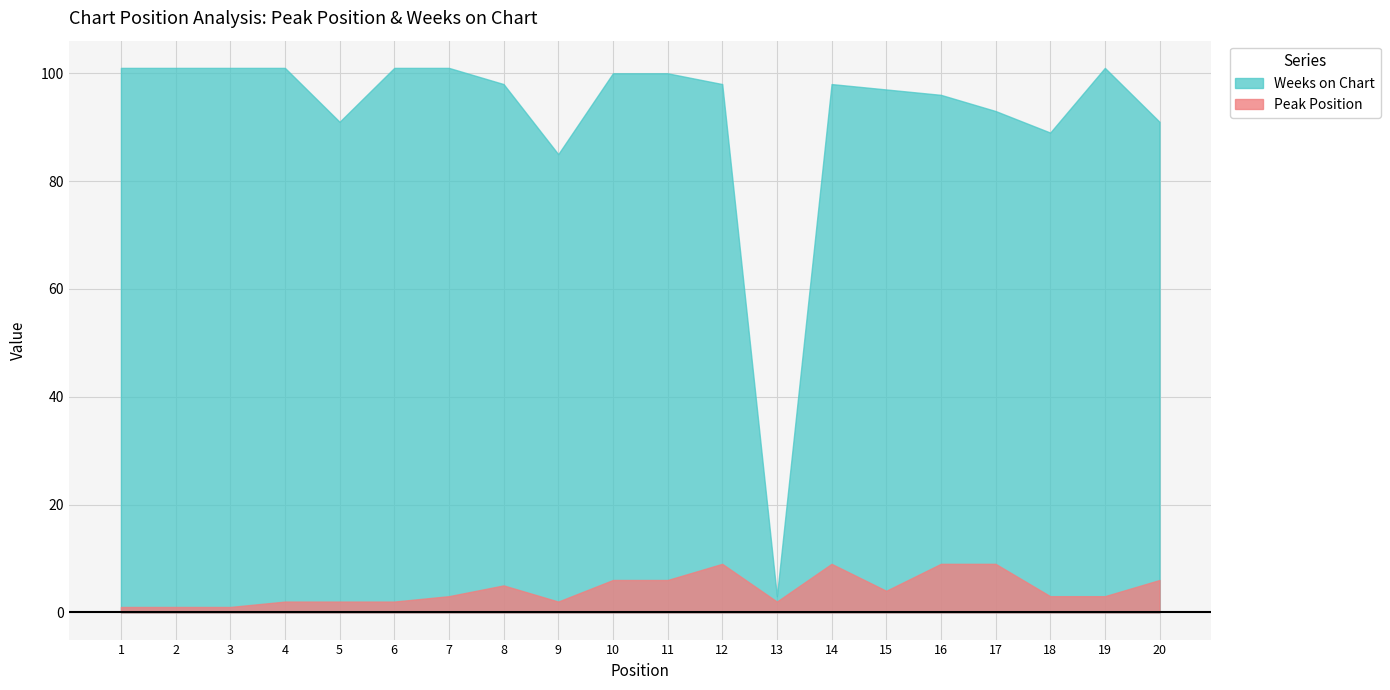

How many lines are shown in the chart?

2